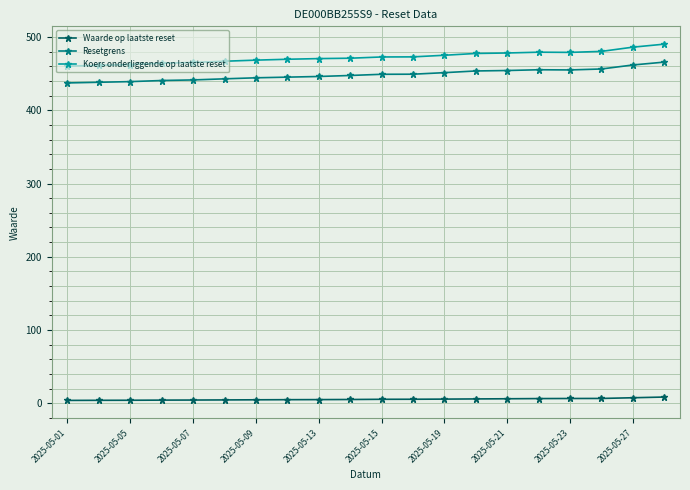

Which series has the largest total across all categories?

Koers onderliggende op laatste reset